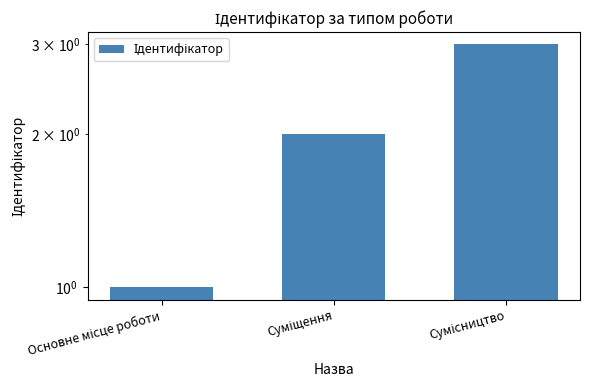

Count the values in the range 1 to 3.

3